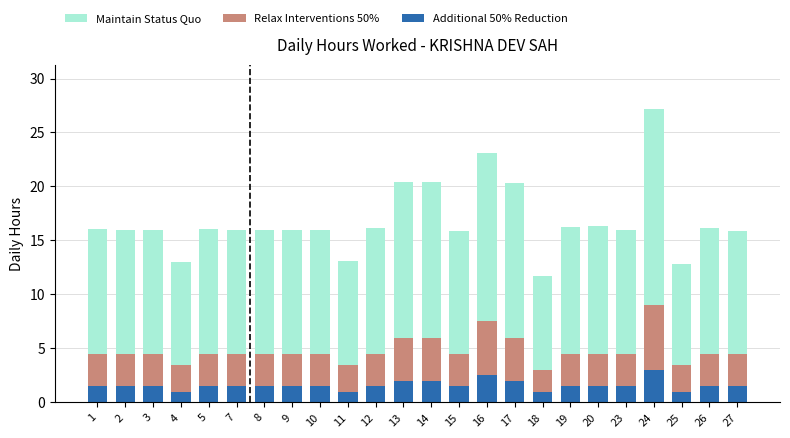

True or false: Additional 50% Reduction has a value of 0.4 at 8.

False